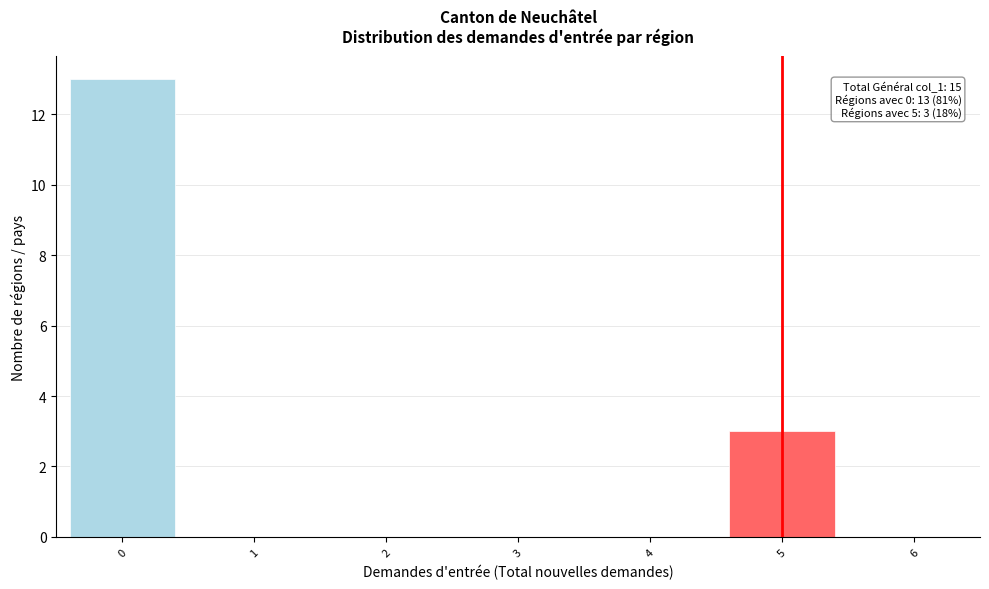

Over which range of the x-axis is the bar tallest?

-0.5 to 0.5